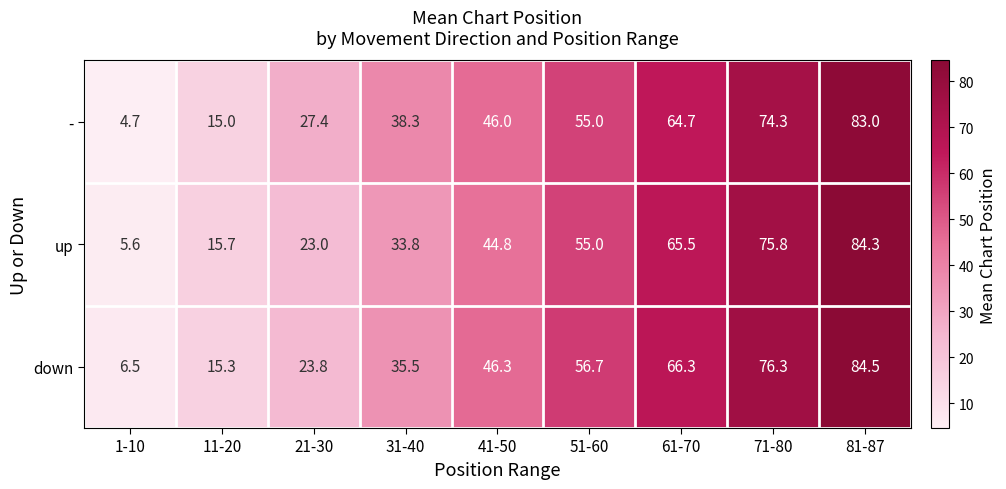

Between 51-60 and 81-87, which series saw the biggest shift?

up